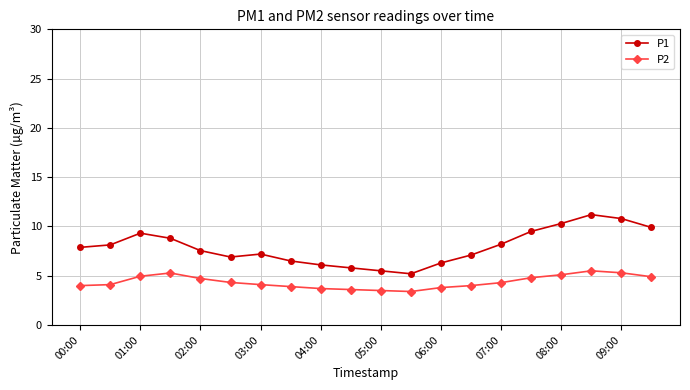

What is the value of the P1 point at the 16th from the left?

9.5